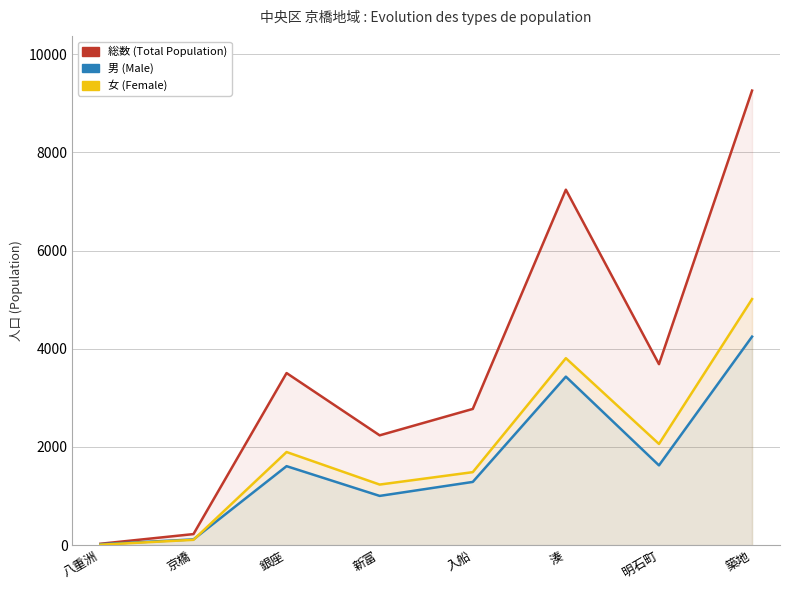

What is the difference between the maximum and second lowest values in the 男 (Male) series?

4131